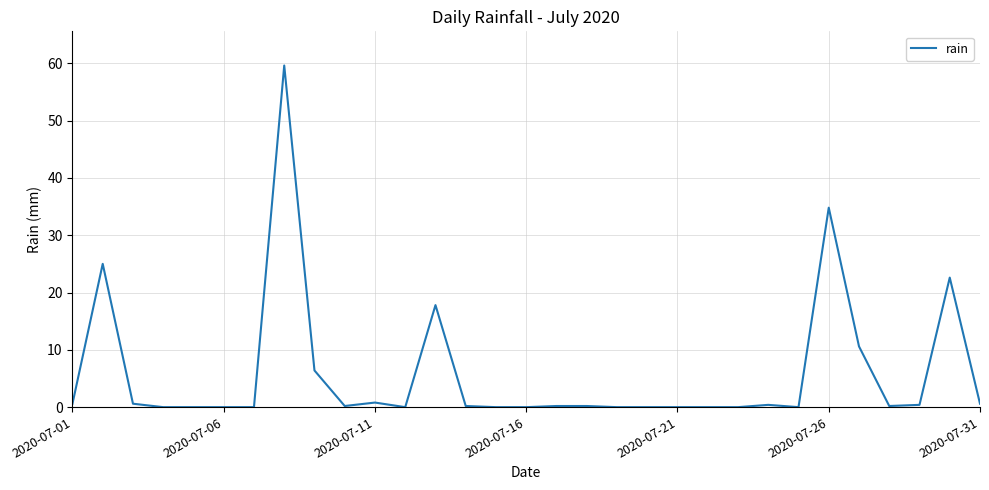

What is the greatest value displayed?

59.6